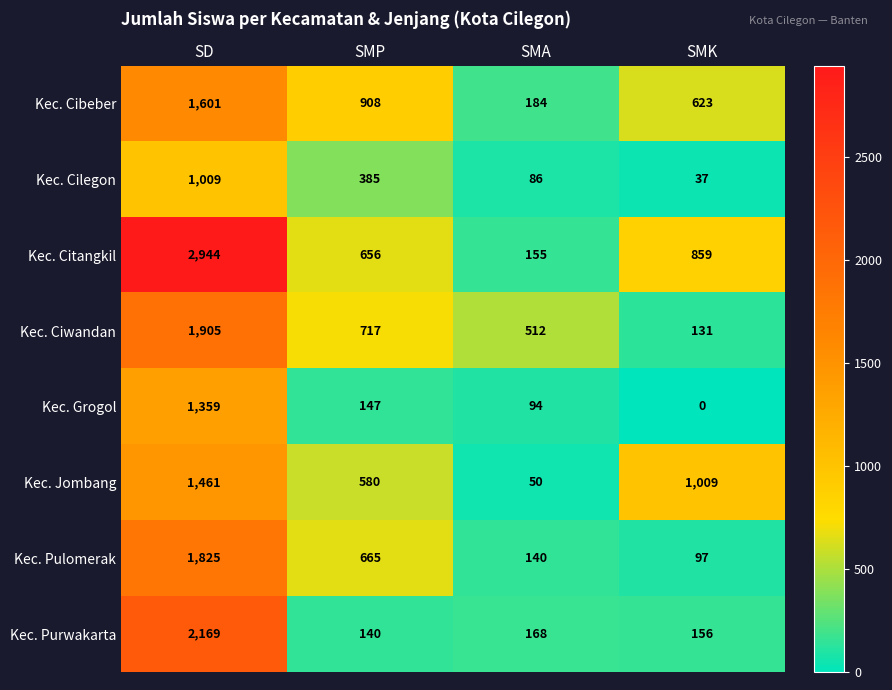

Count the number of data series in this chart.

8